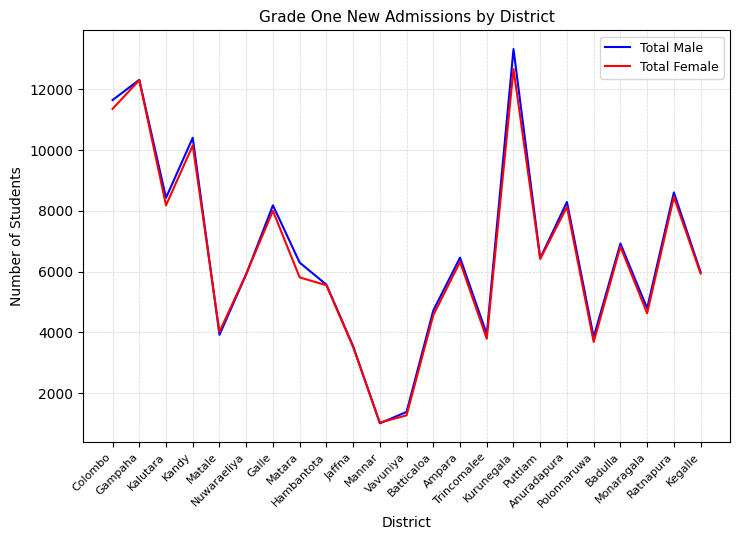

The value of Total Female at Kurunegala is 19510. True or false?

False